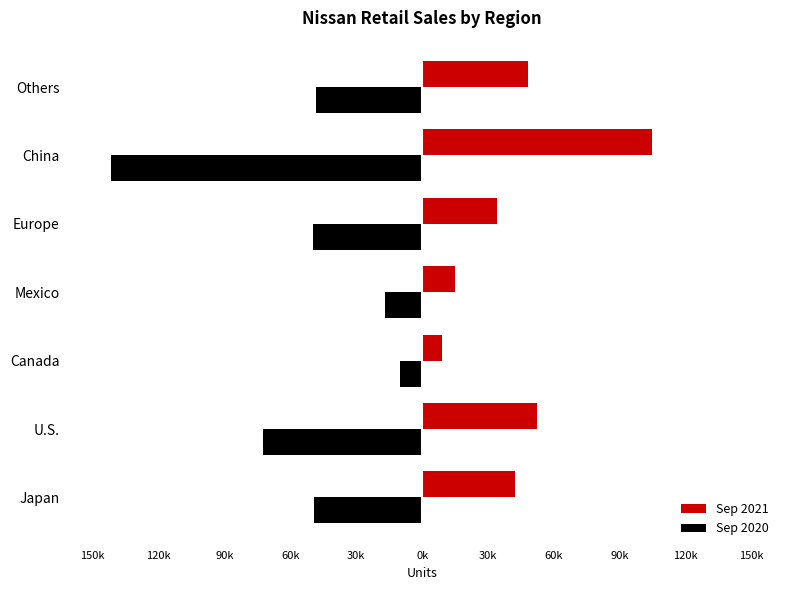

What are all the series names shown in the legend?

Sep 2021, Sep 2020